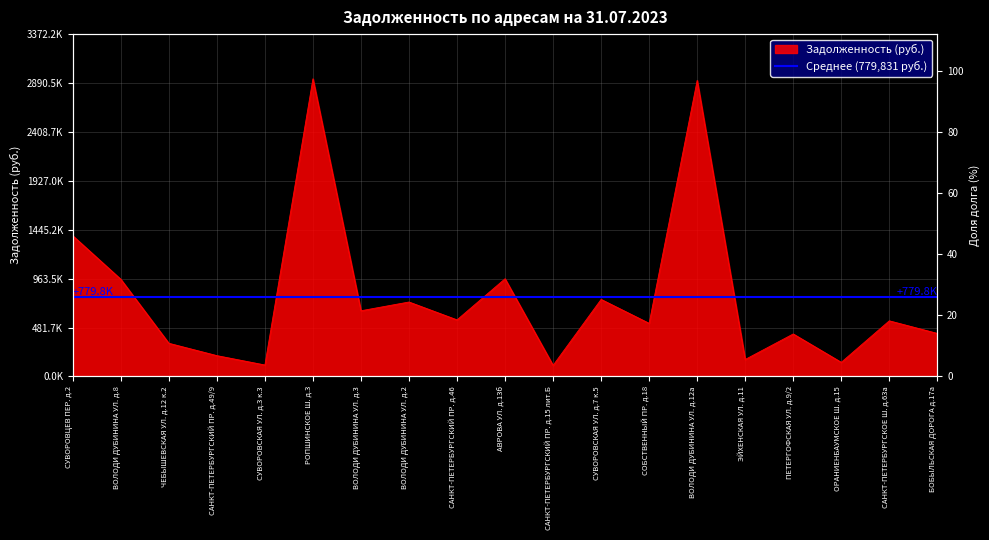

Reading left to right, what are all the values shown in this chart?

СУВОРОВЦЕВ ПЕР. д.2=1385238.5	ВОЛОДИ ДУБИНИНА УЛ. д.8=956559.5	ЧЕБЫШЕВСКАЯ УЛ. д.12 к.2=326261.3	САНКТ-ПЕТЕРБУРГСКИЙ ПР. д.49/9=204574.7	СУВОРОВСКАЯ УЛ. д.3 к.3=112276.0	РОПШИНСКОЕ Ш. д.3=2932360.4	ВОЛОДИ ДУБИНИНА УЛ. д.3=646775.3	ВОЛОДИ ДУБИНИНА УЛ. д.2=732908.9	САНКТ-ПЕТЕРБУРГСКИЙ ПР. д.46=556926.4	АВРОВА УЛ. д.13б=962101.5	САНКТ-ПЕТЕРБУРГСКИЙ ПР. д.15 лит.Б=108660.9	СУВОРОВСКАЯ УЛ. д.7 к.5=758545.5	СОБСТВЕННЫЙ ПР. д.18=522910.6	ВОЛОДИ ДУБИНИНА УЛ. д.12а=2916083.7	ЭЙХЕНСКАЯ УЛ. д.11=166817.5	ПЕТЕРГОФСКАЯ УЛ. д.9/2=418163.0	ОРАНИЕНБАУМСКОЕ Ш. д.15=138662.6	САНКТ-ПЕТЕРБУРГСКОЕ Ш. д.63а=547525.4	БОБЫЛЬСКАЯ ДОРОГА д.17а=423427.7